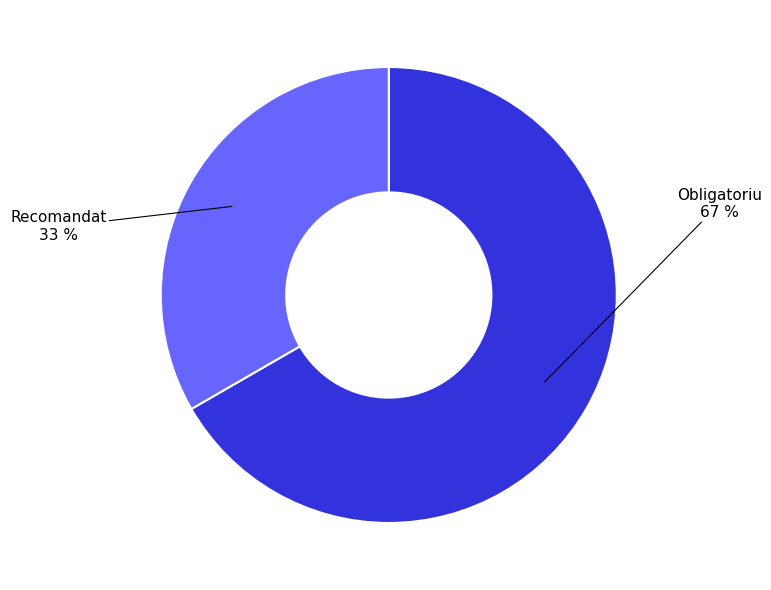

What is the ratio of the value at Recomandat to the value at Obligatoriu?

0.5